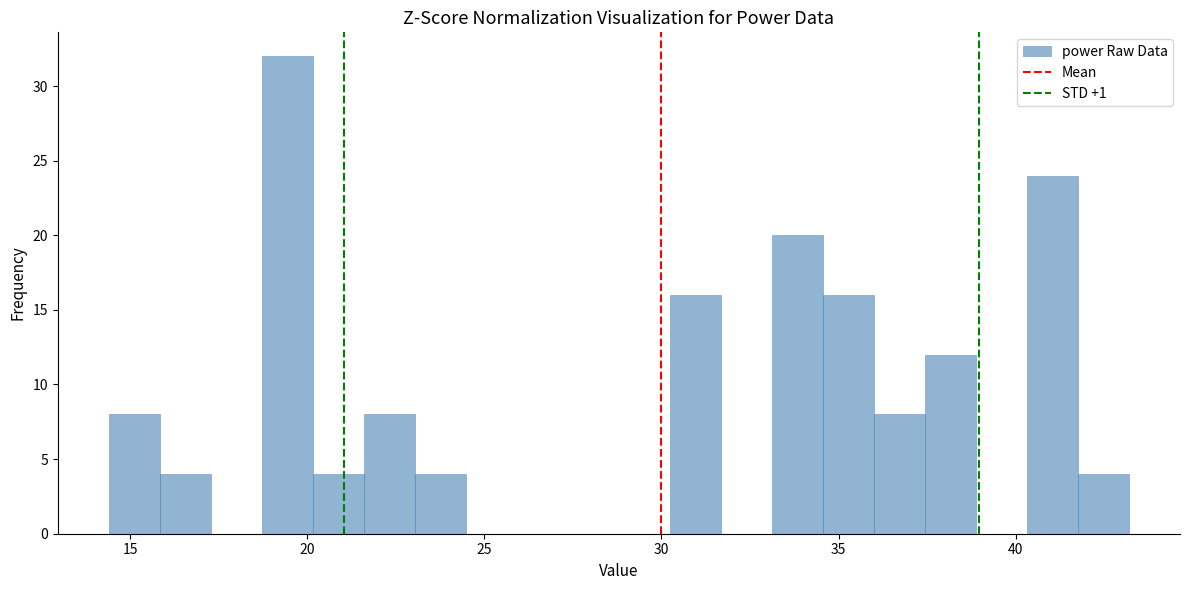

Around what value on the x-axis is the tallest bar? Give the approximate position of its centre, as read against the axis.

19.5